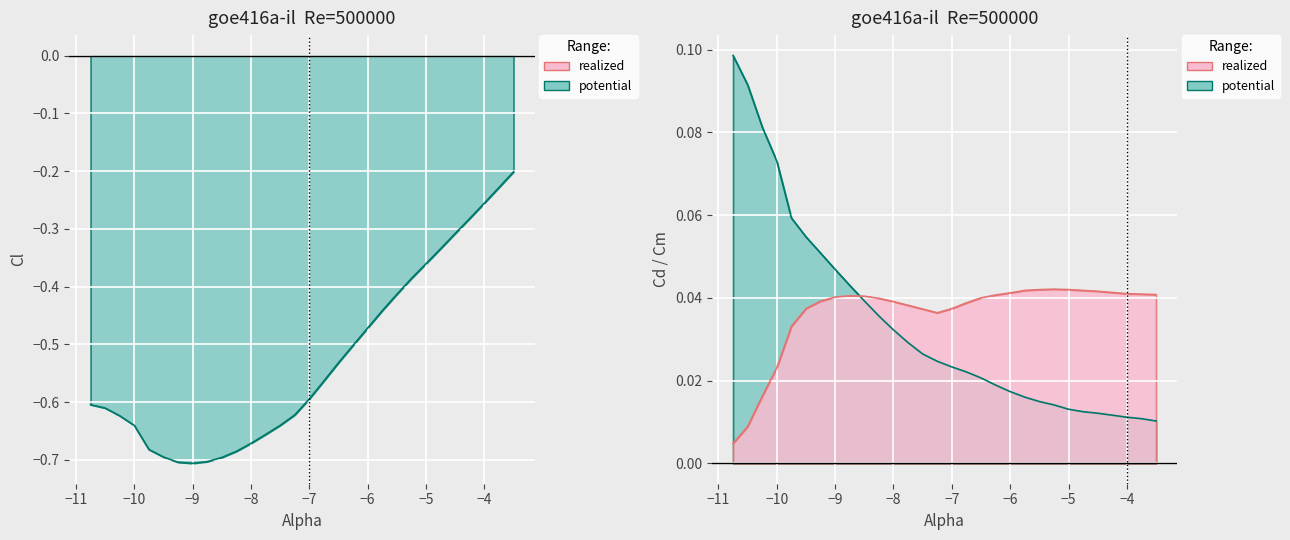

Count the number of categories in the chart.

30